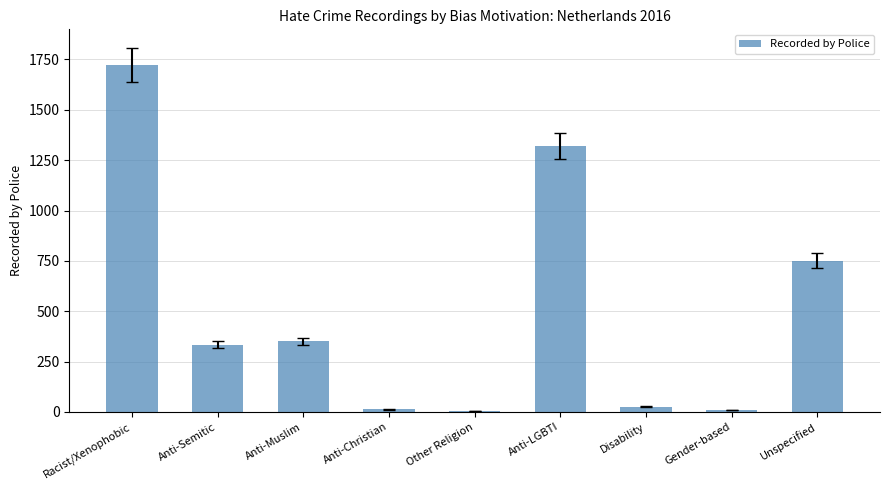

What value does the data have at Gender-based?

9